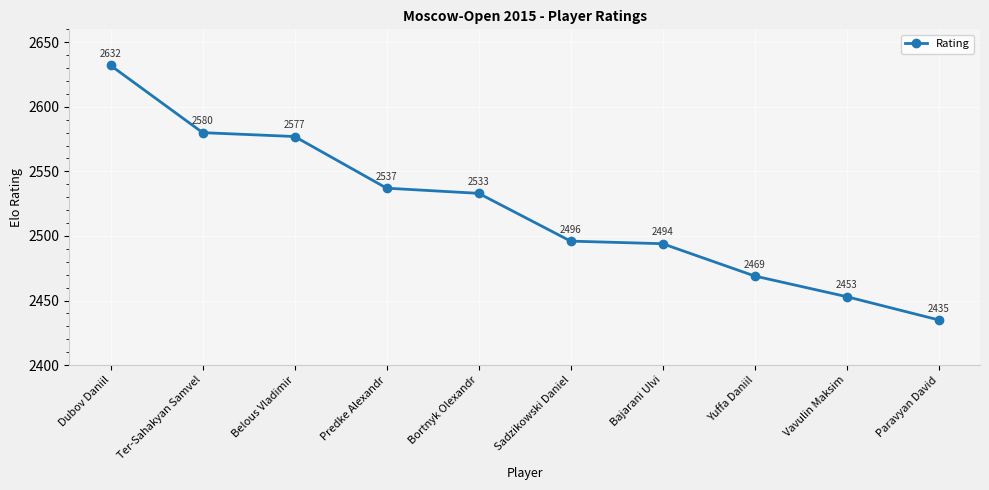

What is the difference between the maximum and minimum values?

197